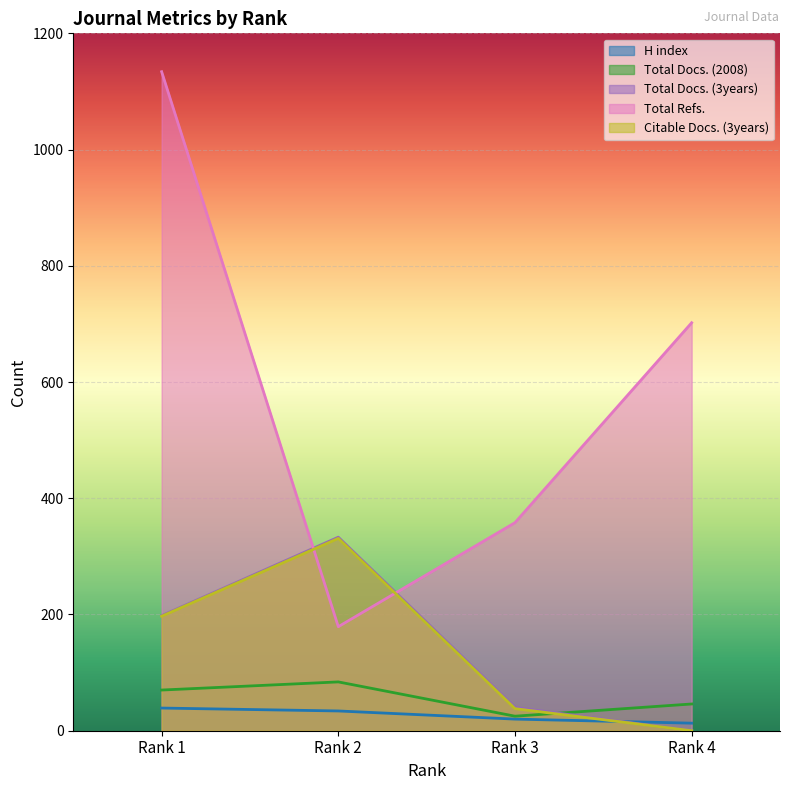

Where is Total Docs. (2008) nearest to the value 54?

Rank 4